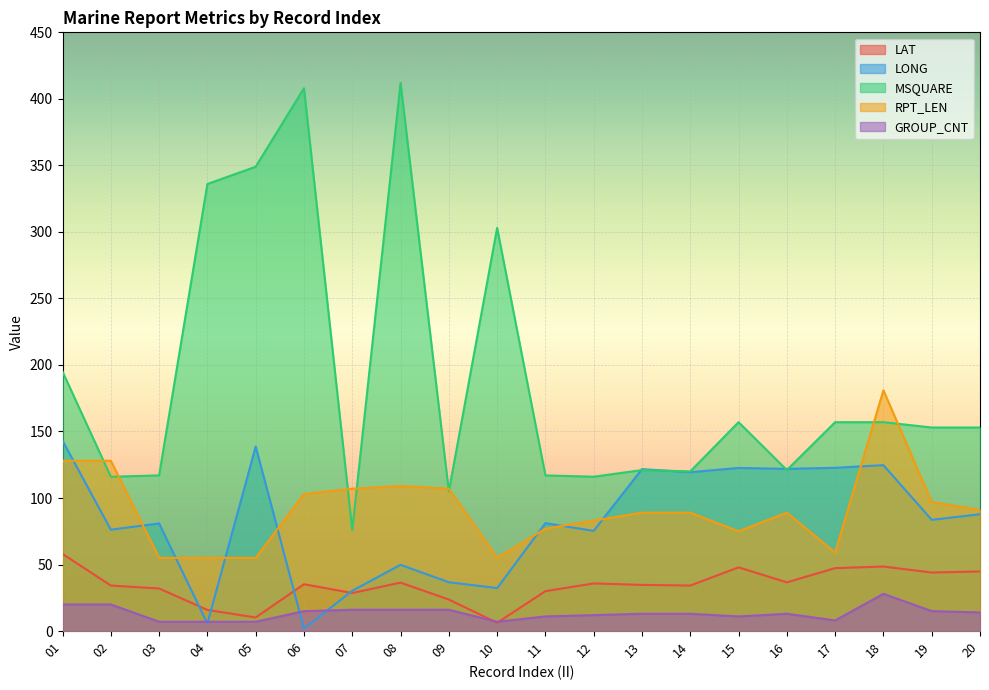

Which series changed the most between 02 and 17?

RPT_LEN